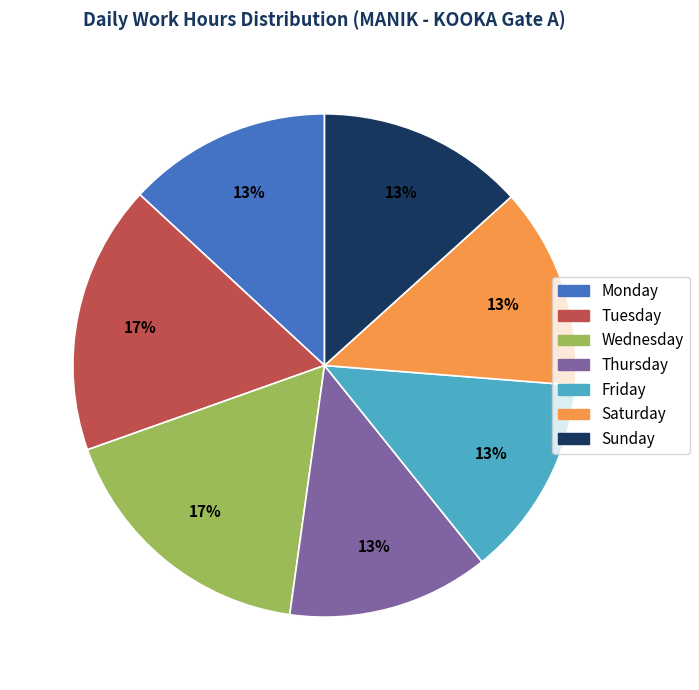

The Monday slice represents 13% of the pie. True or false?

True